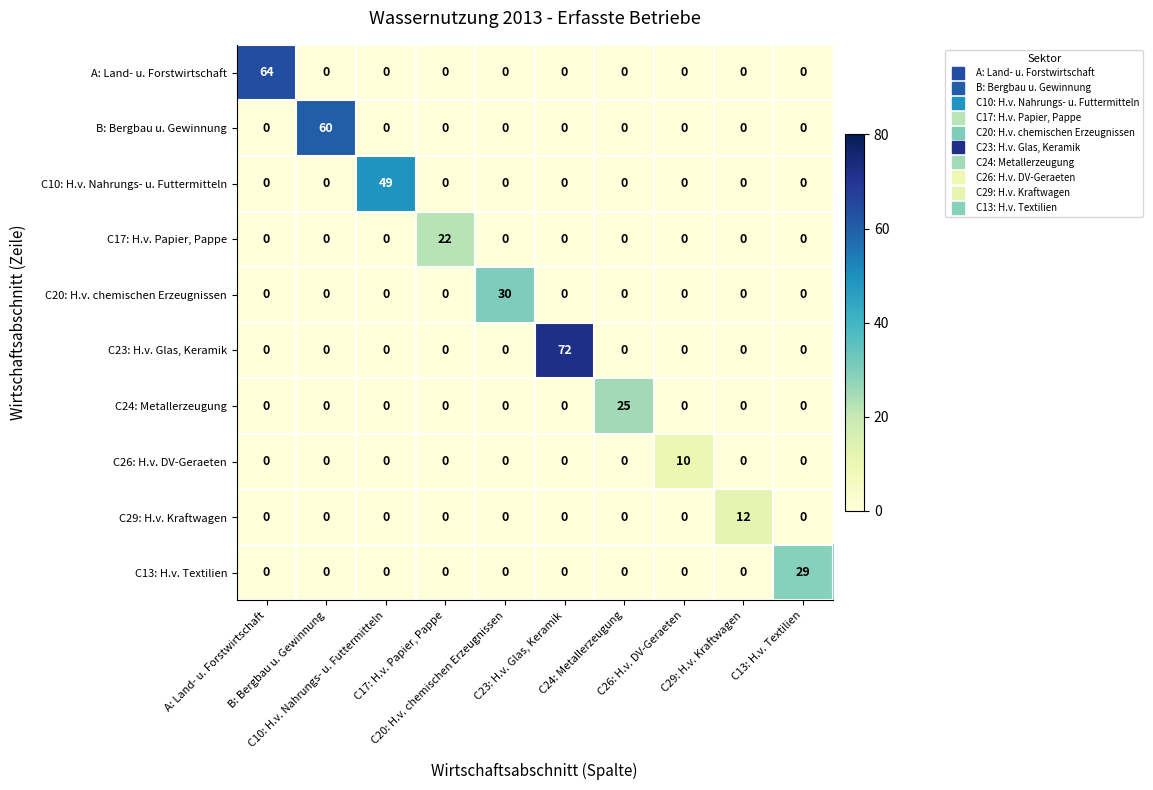

What is the greatest value displayed?

72